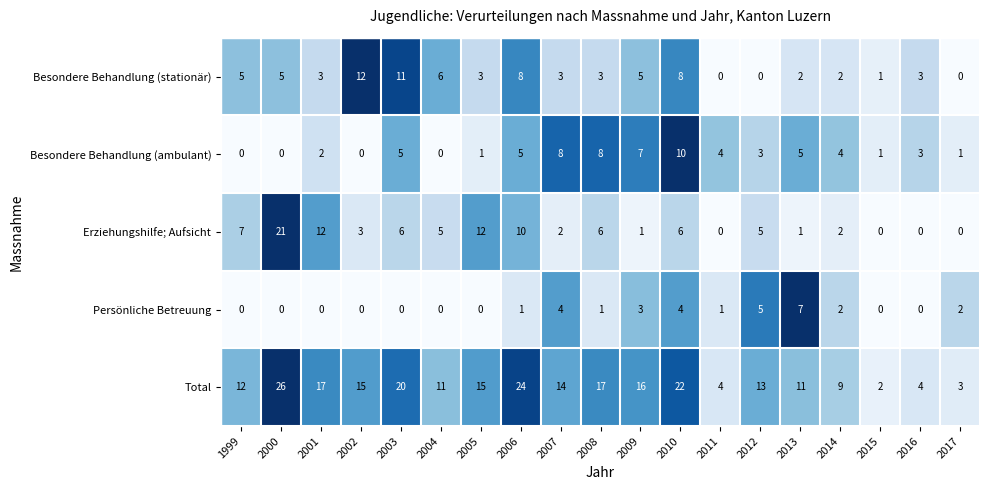

At which category is the sum across all series the highest?

2000